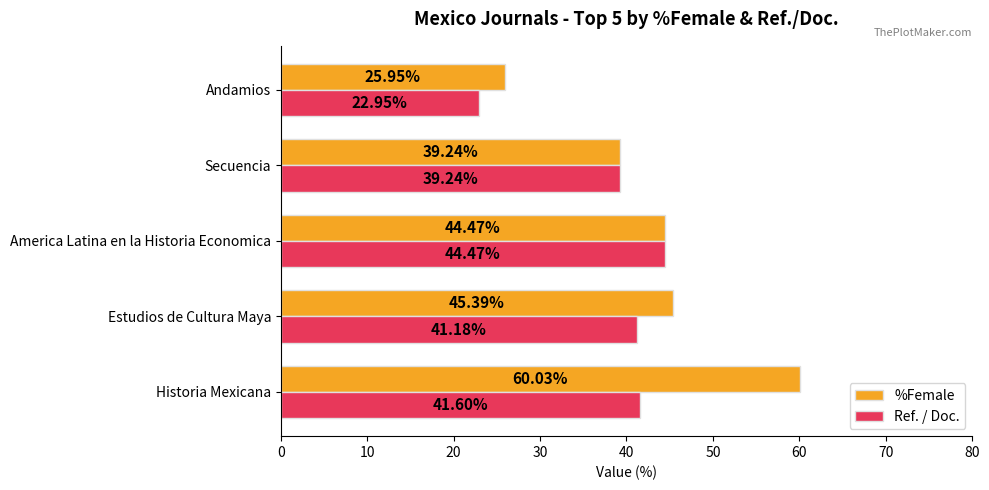

How many series are shown in this chart?

2